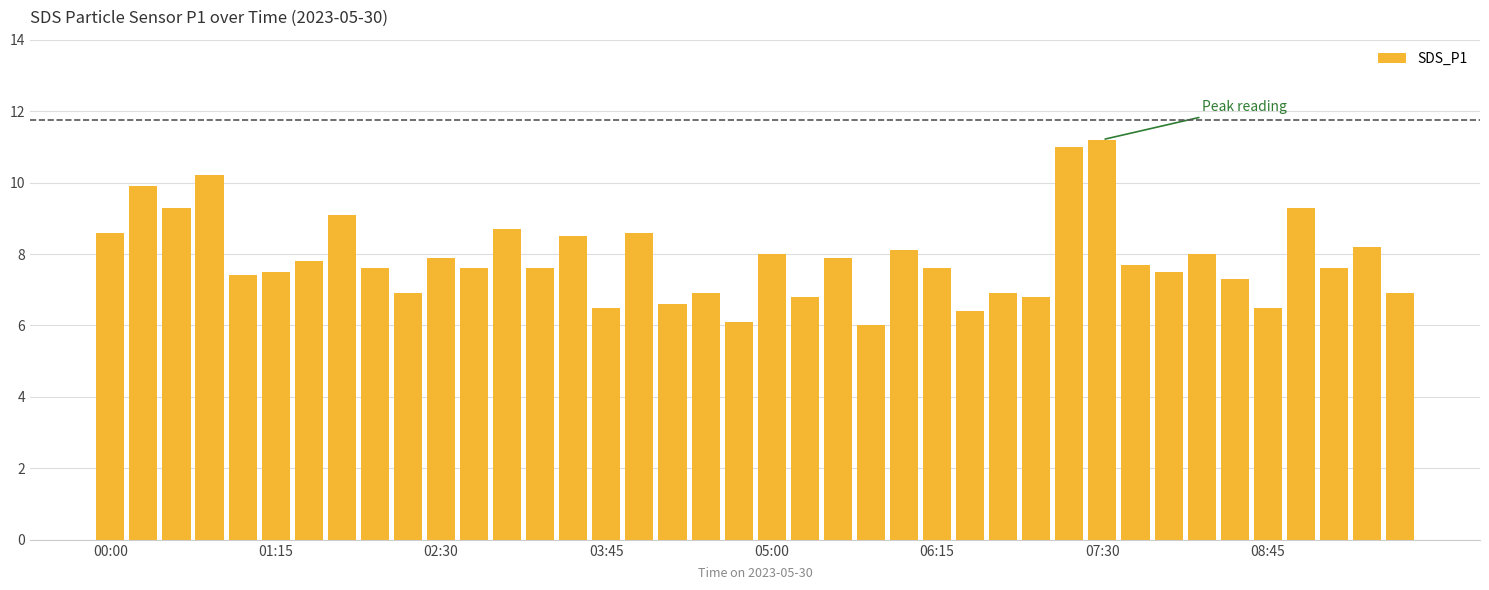

What is the greatest value displayed?

11.2